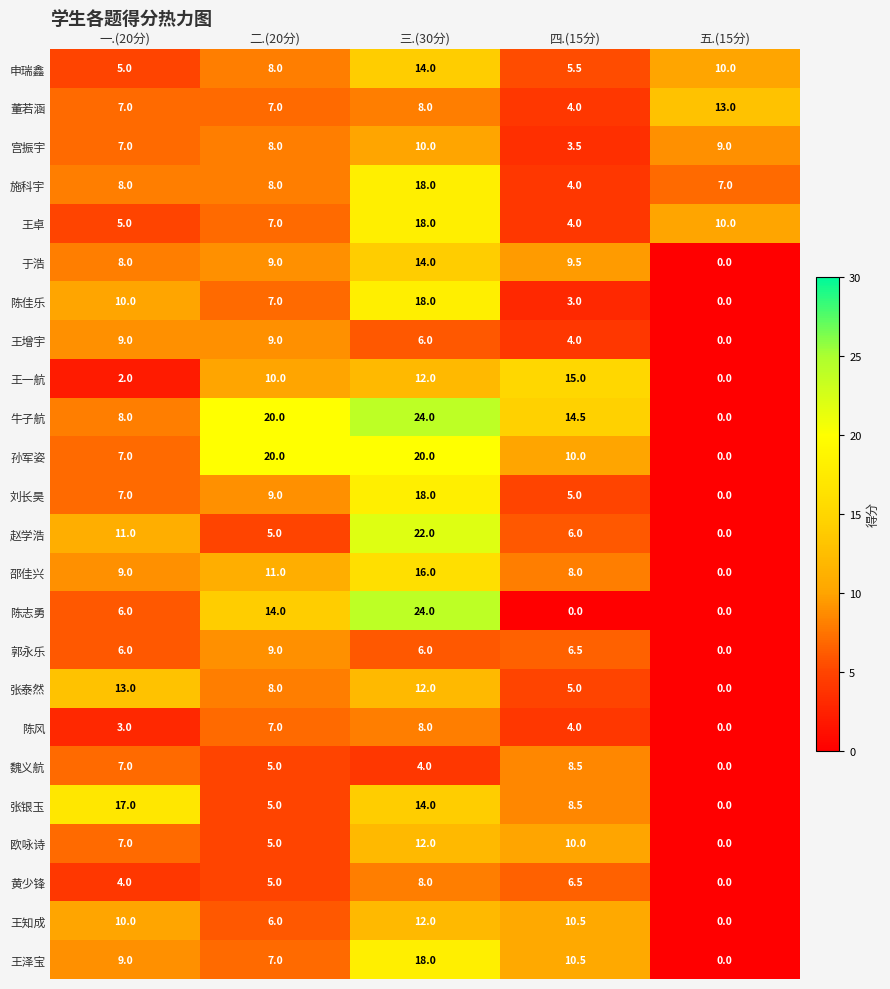

How many data points in 宫振宇 are less than 8?

2